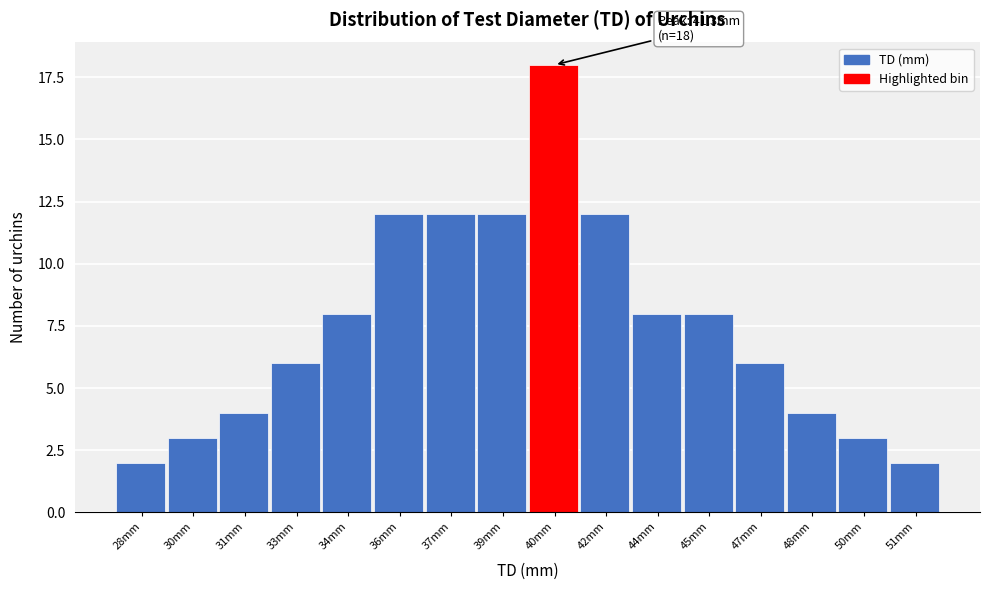

Reading left to right, transcribe all the data shown in this chart.

28mm=2	30mm=3	31mm=4	33mm=6	34mm=8	36mm=12	37mm=12	39mm=12	40mm=18	42mm=12	44mm=8	45mm=8	47mm=6	48mm=4	50mm=3	51mm=2